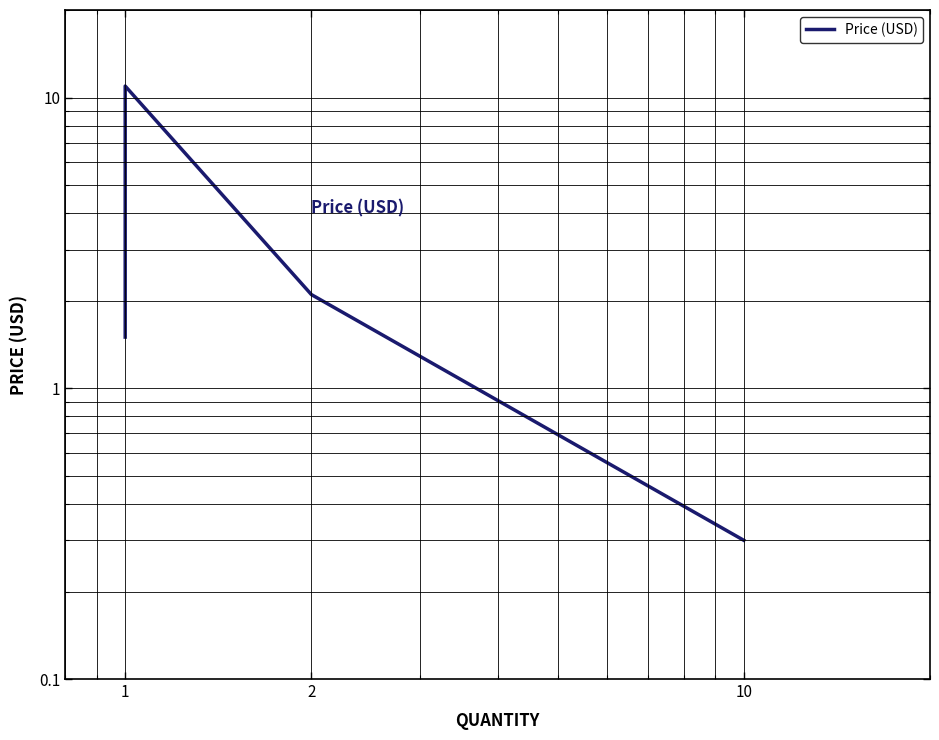

How many data points are above 3?

7